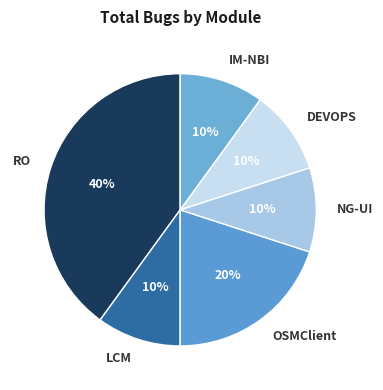

The LCM slice represents 10% of the pie. True or false?

True